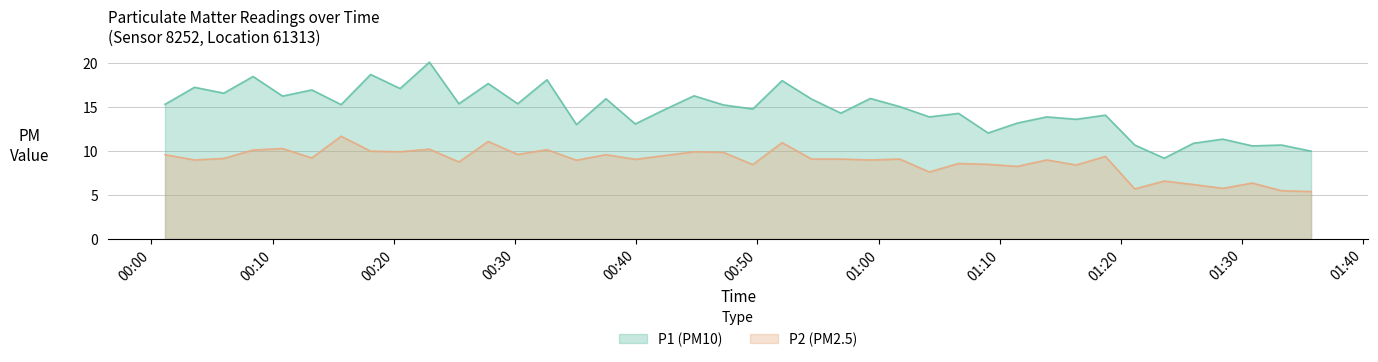

Which series has the widest spread of values?

P1 (PM10)